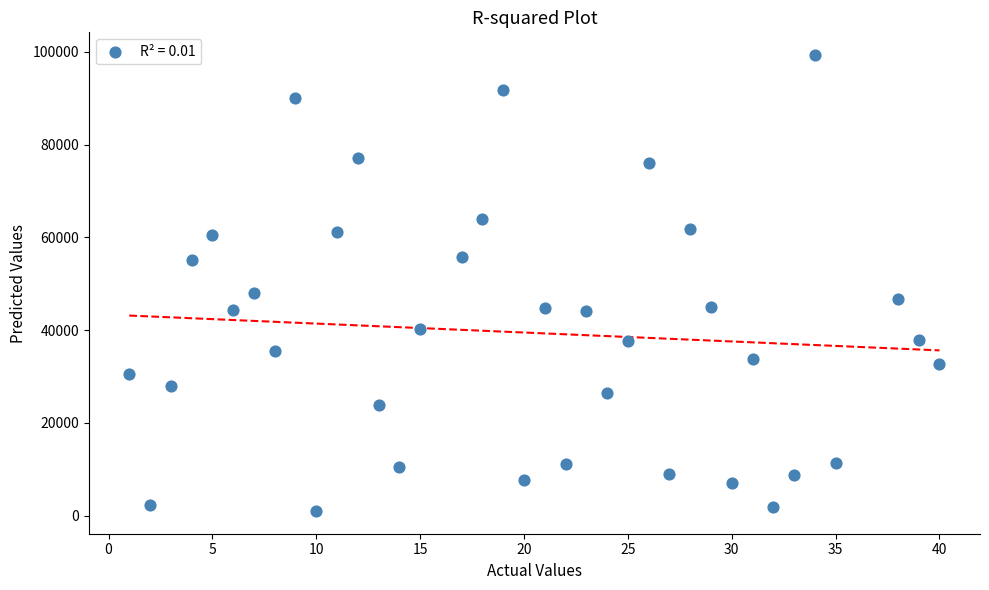

What Y value in the scatter plot is closest to 50164?

48091